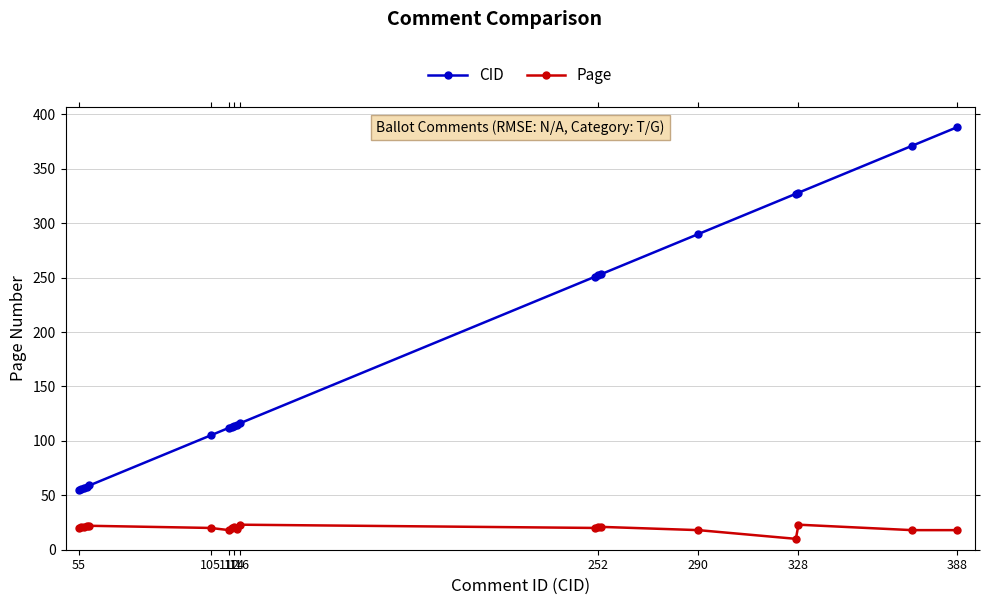

Which series has the largest total across all categories?

CID